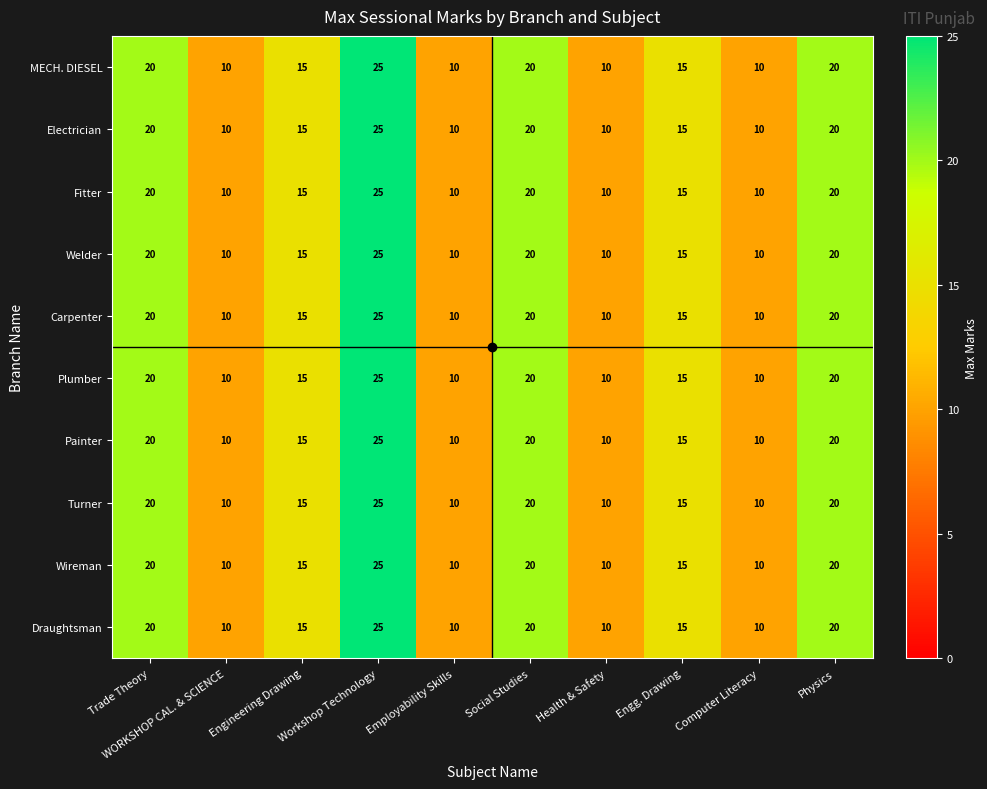

At which label does Welder first exceed 15?

Trade Theory